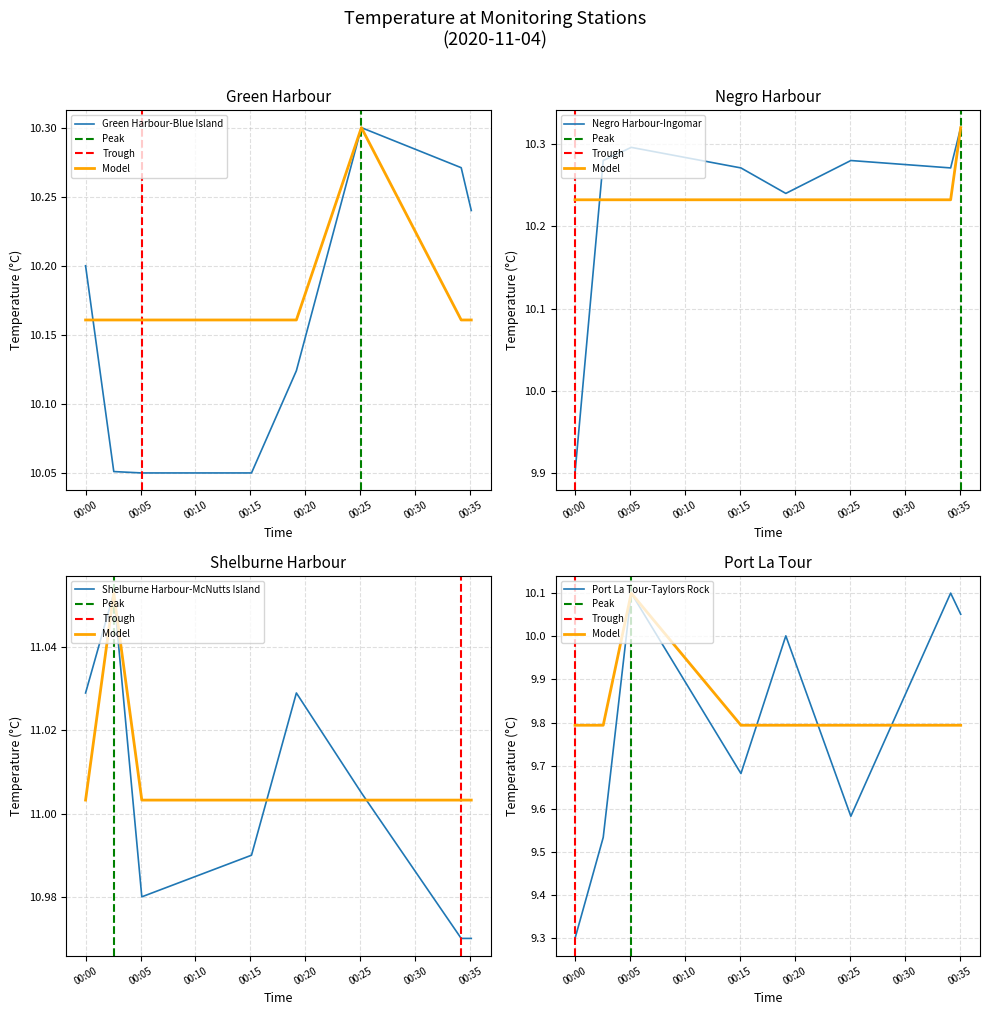

How many Green Harbour-Blue Island values are between 10 and 11?

8